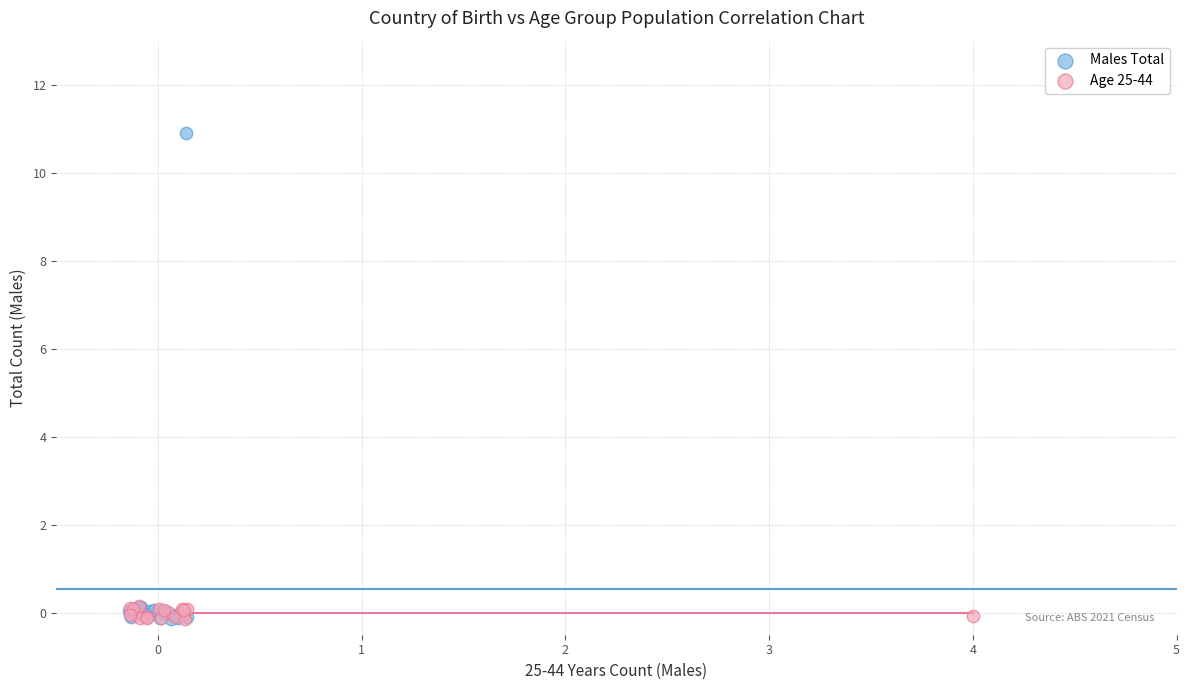

Which series reaches the maximum Y coordinate?

Males Total